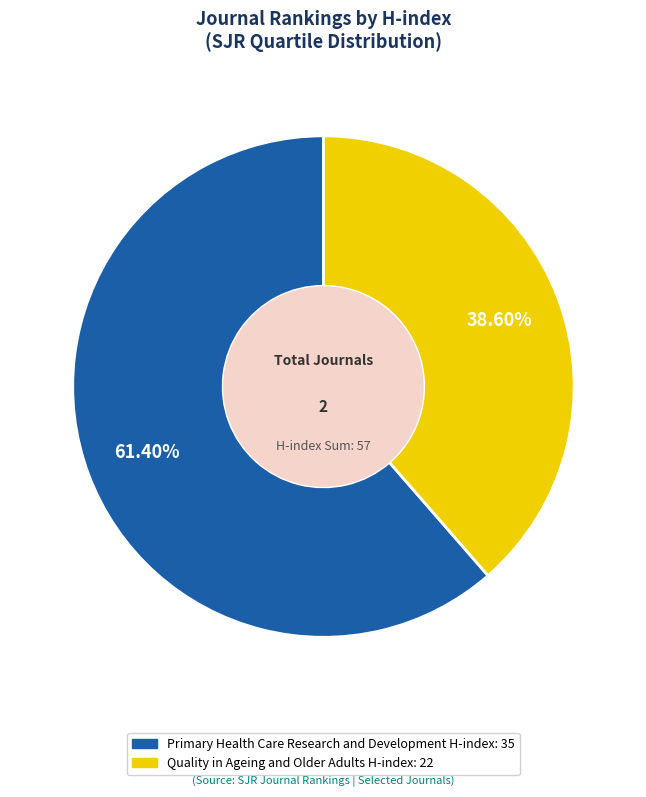

To the nearest percent, what is the average slice percentage?

50%